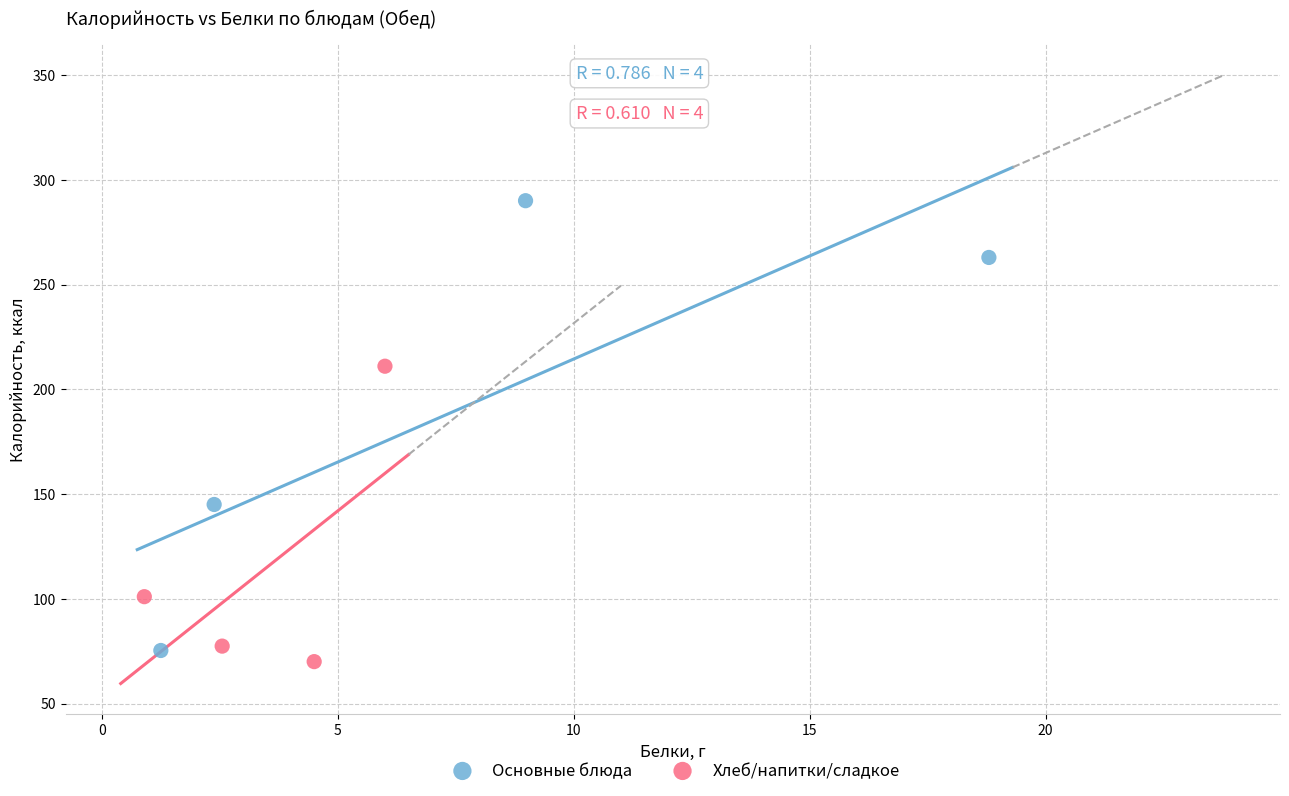

Which series reaches the maximum Y coordinate?

Основные блюда